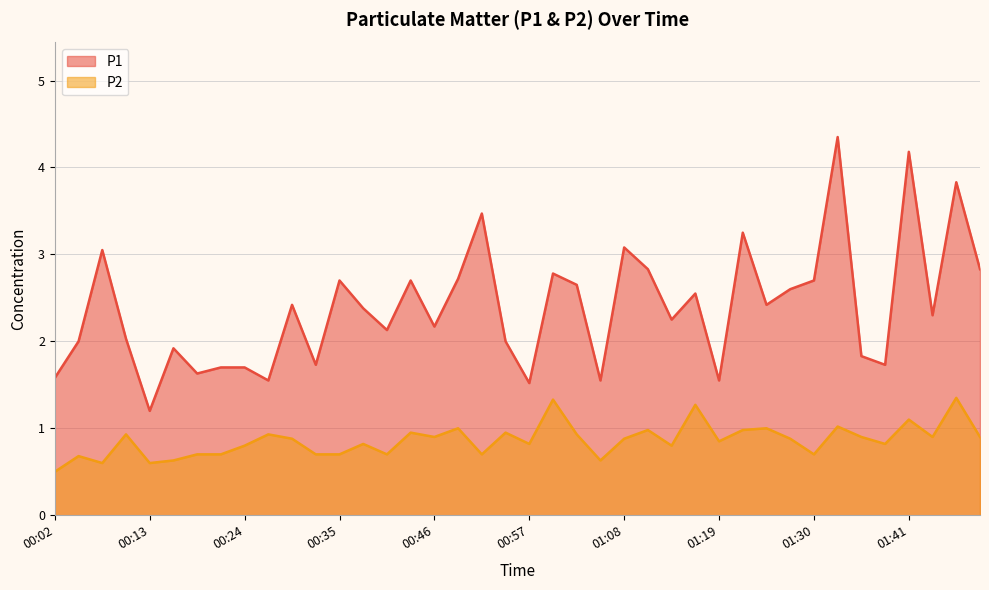

Which category has the highest value in the P1 series?

01:32